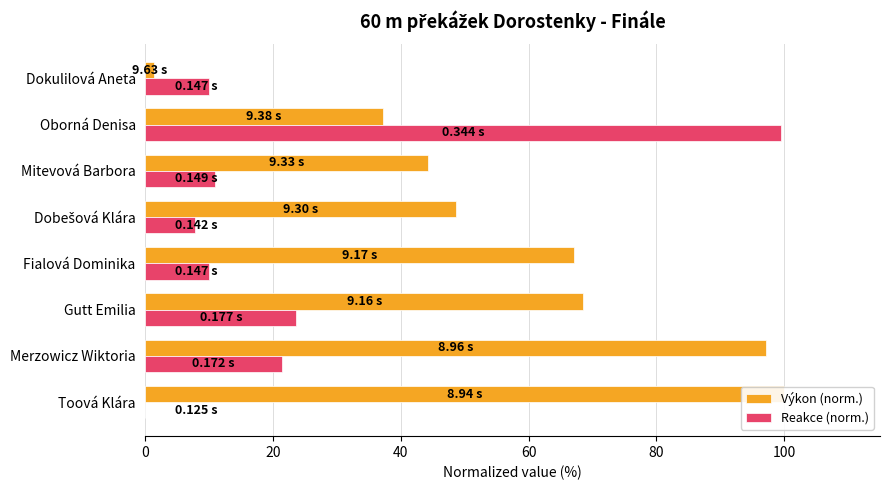

Rank the series by their maximum value, from highest to lowest.

Výkon (norm.), Reakce (norm.)